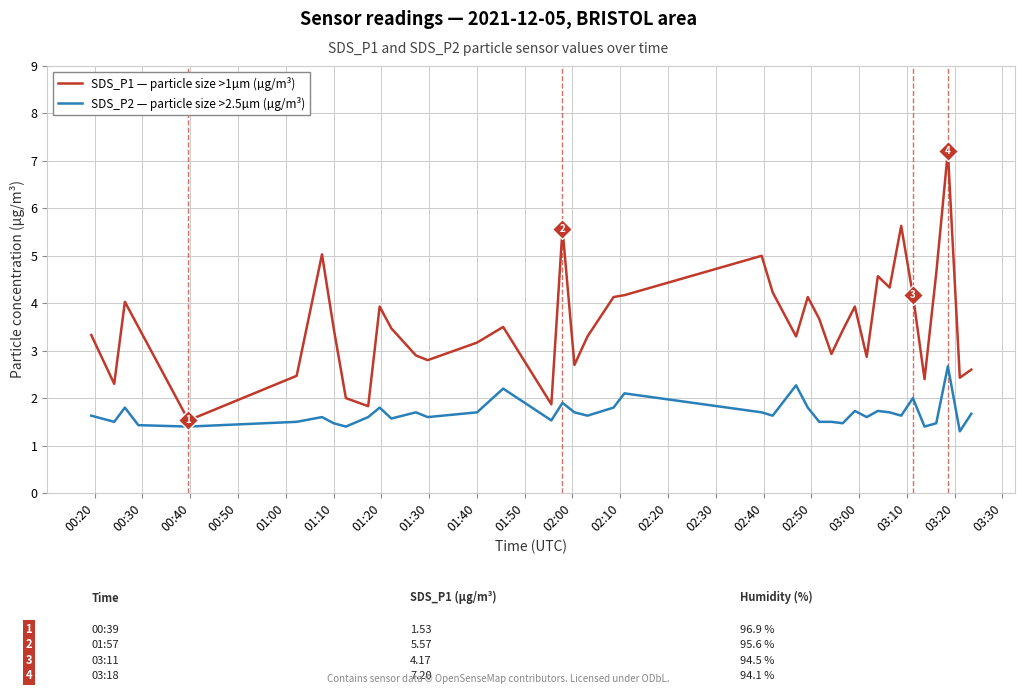

True or false: SDS_P2 — particle size >2.5µm (µg/m³) and SDS_P1 — particle size >1µm (µg/m³) cross at least once.

False